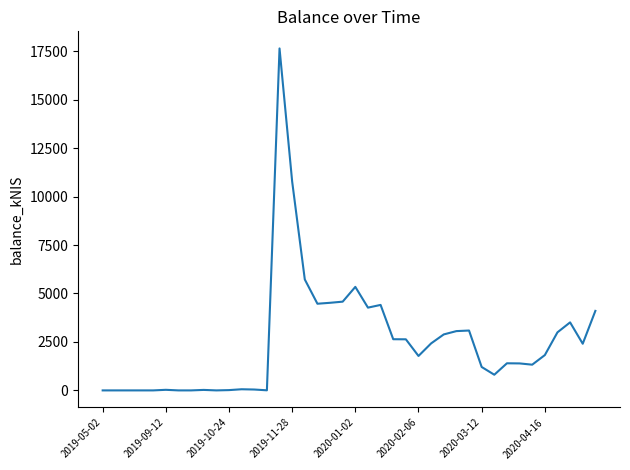

What is the maximum value shown in the chart?

17643.2